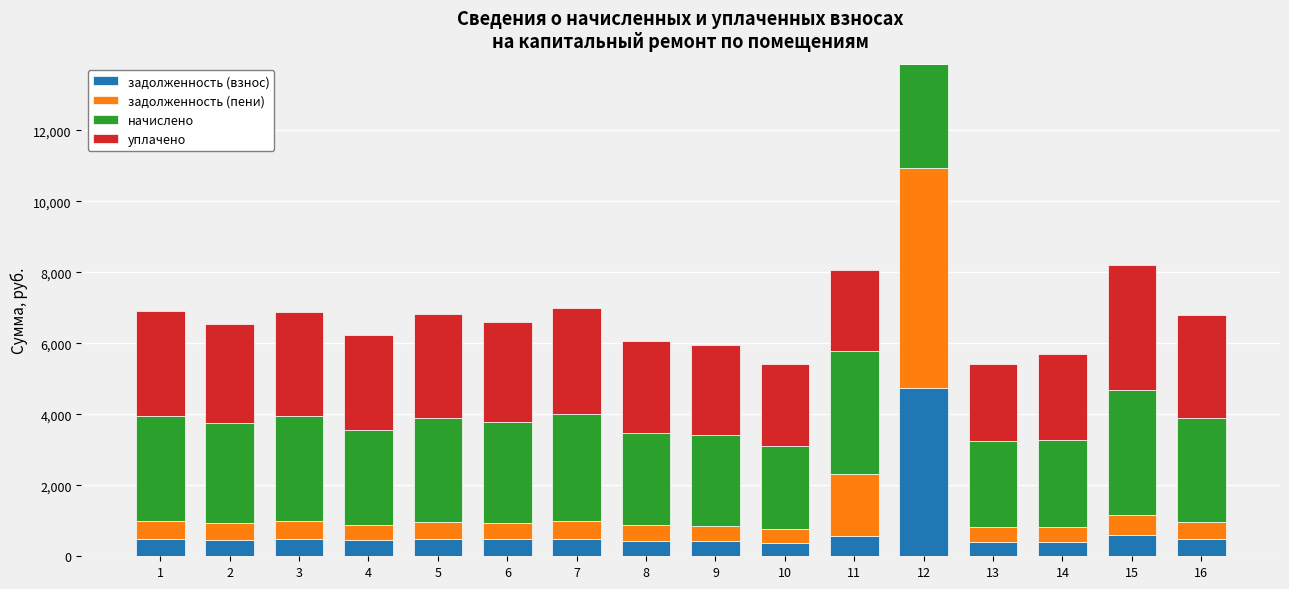

Does the chart contain stacked bars?

Yes